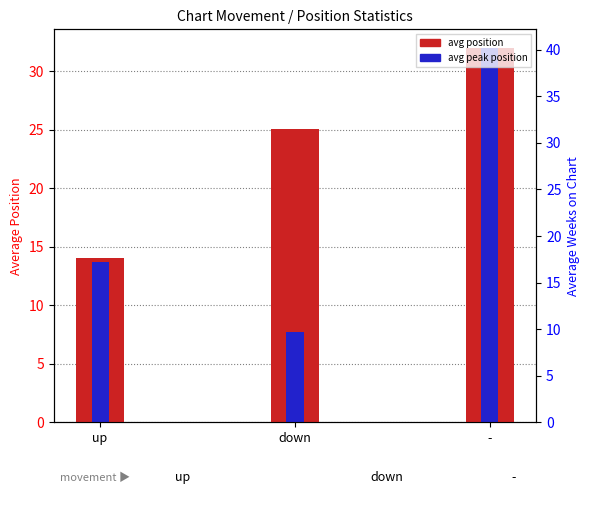

Reading left to right, list all the values displayed in this chart.

avg position: 14.1	25.1	32.0
avg peak position: 13.7	7.7	32.0